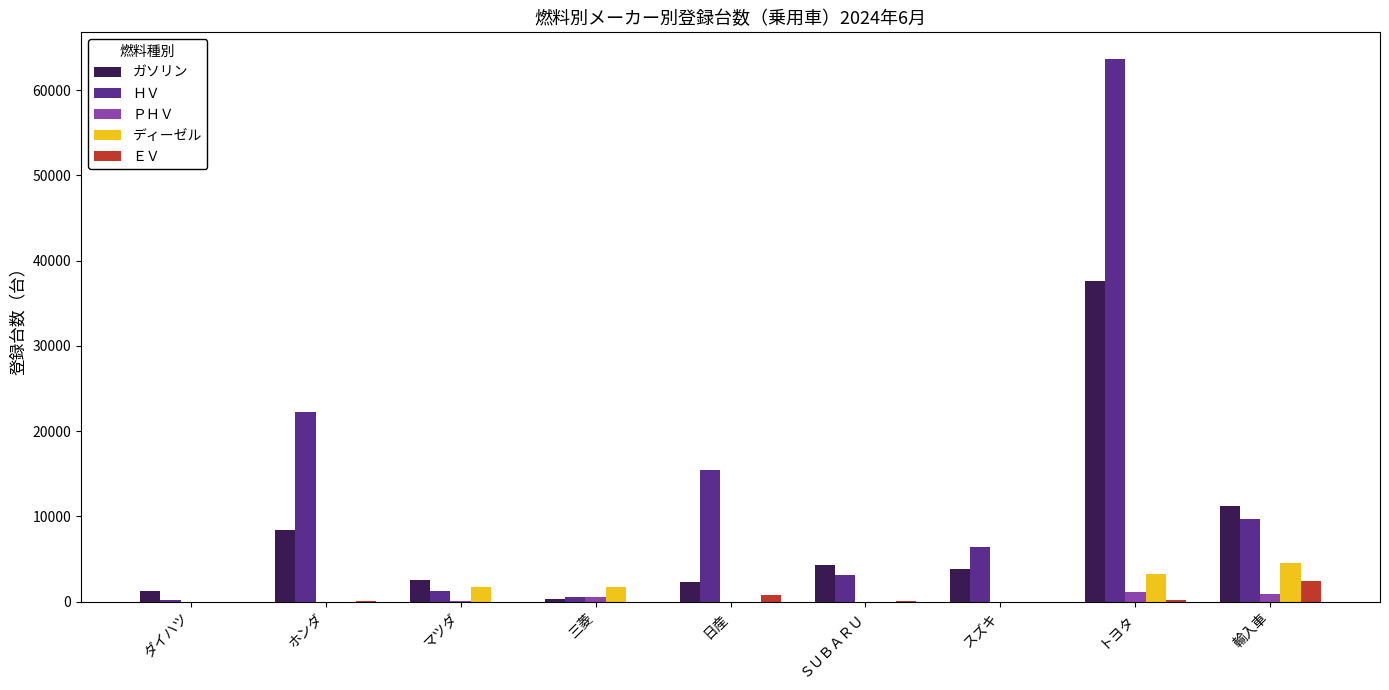

Between マツダ and トヨタ, which series saw the biggest shift?

ＨＶ